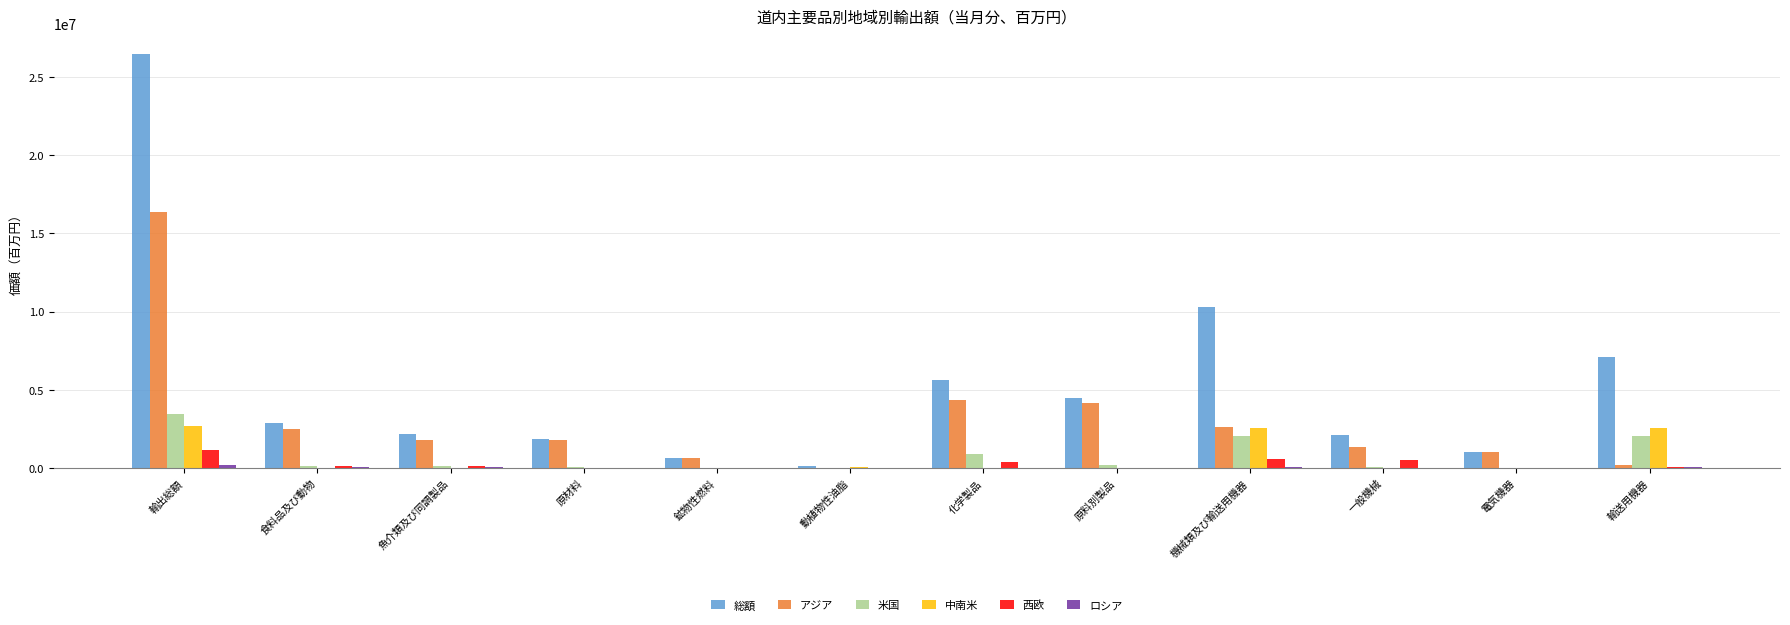

Is the value of 総額 at 化学製品 greater than the value of アジア at 鉱物性燃料?

Yes